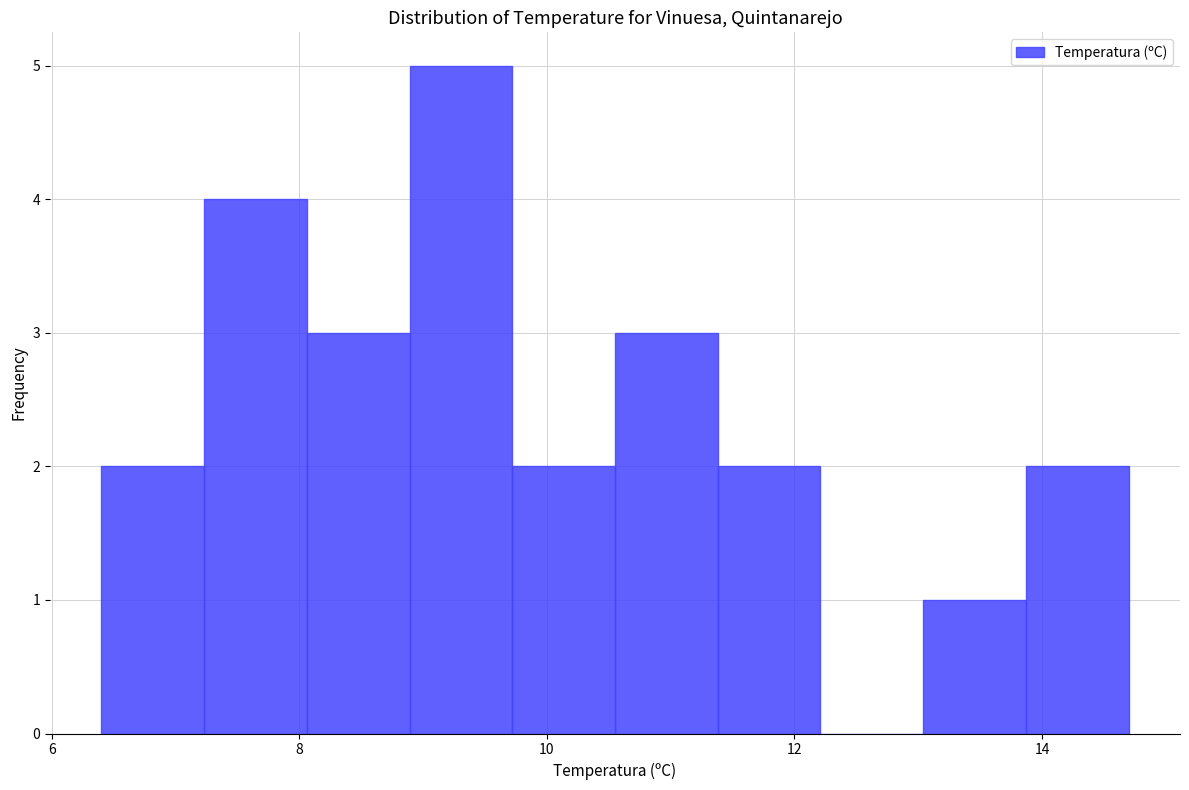

Reading left to right, list every bar in this chart as the range it spans on the x-axis followed by its height. Neither the bar edges nor the heights are printed on the chart, so give them approximately, as read against the axes.

6.4 to 7.2: 2
7.2 to 8.0: 4
8.0 to 8.8: 3
8.8 to 9.8: 5
9.8 to 10.6: 2
10.6 to 11.4: 3
11.4 to 12.2: 2
12.2 to 13.0: 0
13.0 to 13.8: 1
13.8 to 14.8: 2